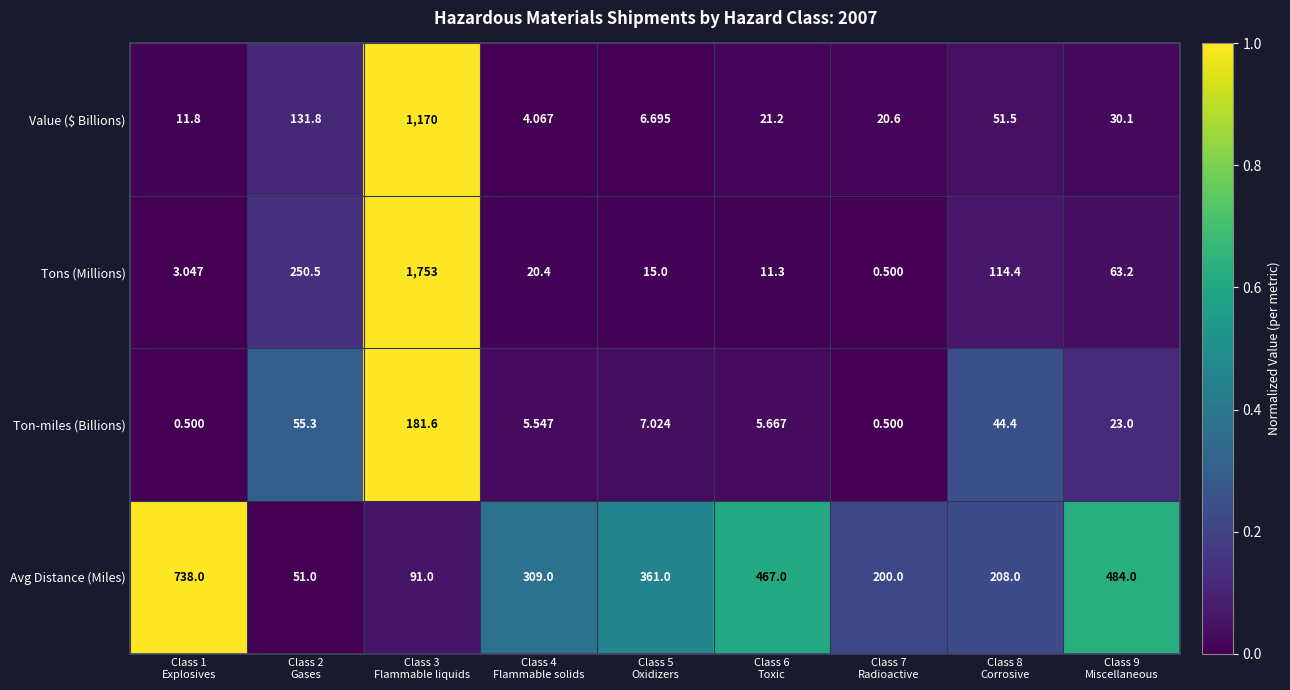

Which series has the widest spread of values?

Tons (Millions)